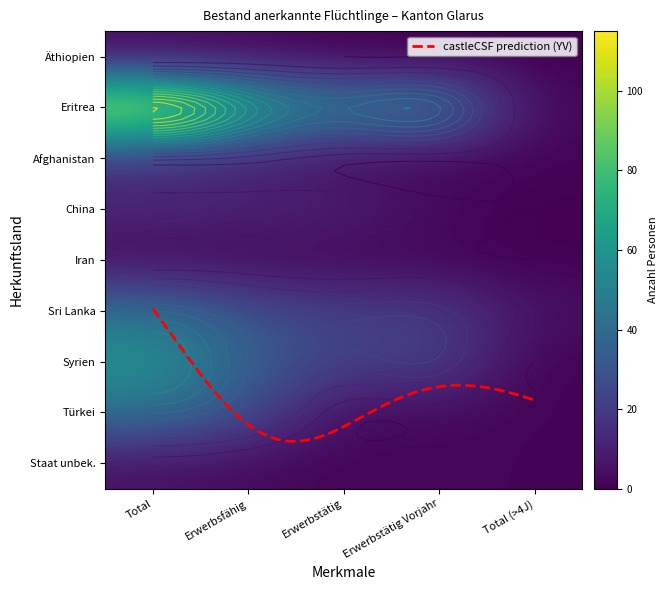

Read the Eritrea value at Total (>4J).

2